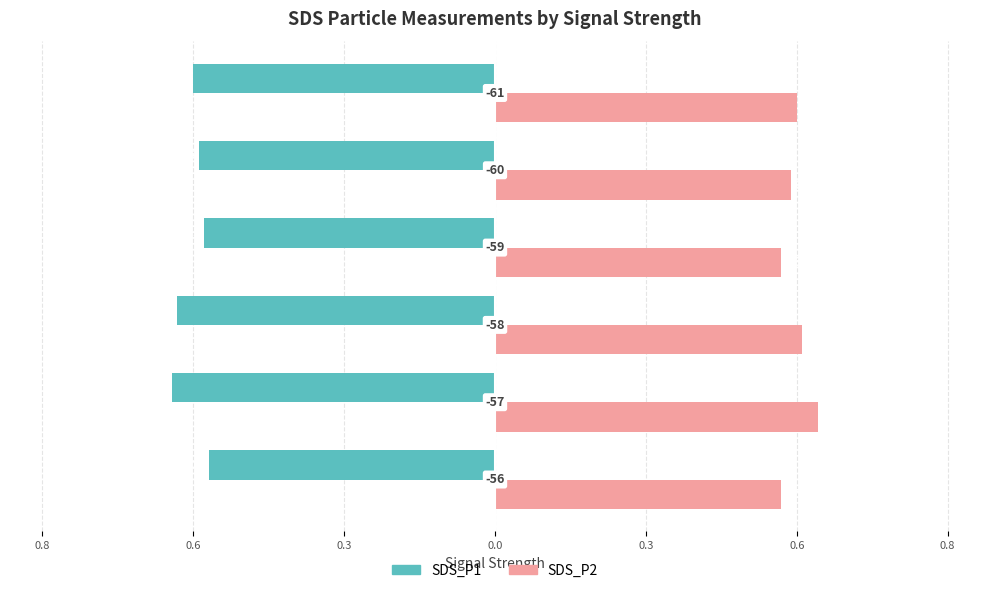

What are all the series names shown in the legend?

SDS_P1, SDS_P2